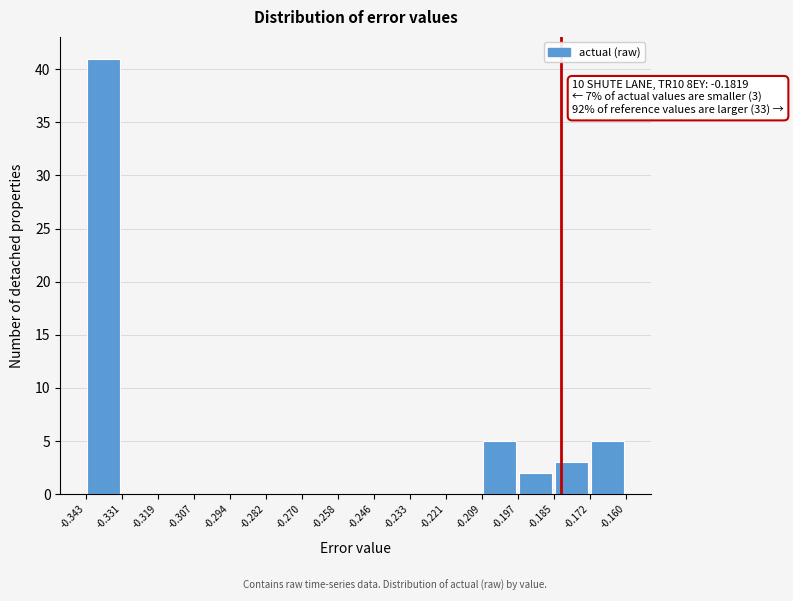

Which range on the x-axis has the tallest bar?

-0.343 to -0.331